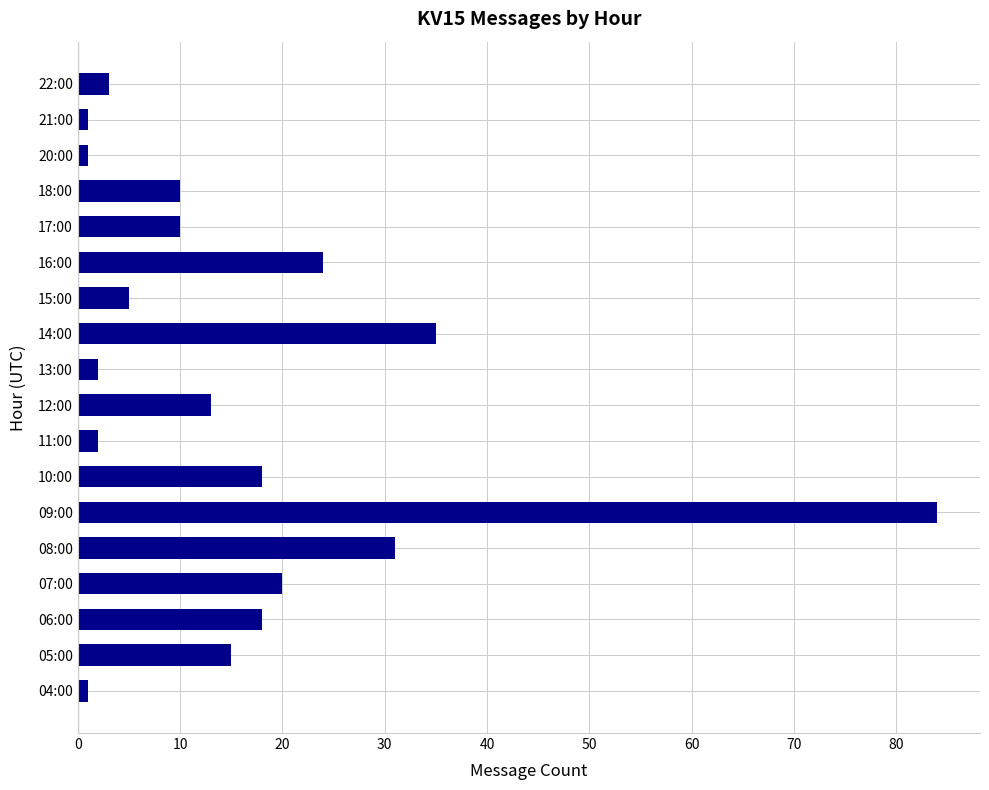

The chart shows a value of 13 at 12:00. True or false?

True